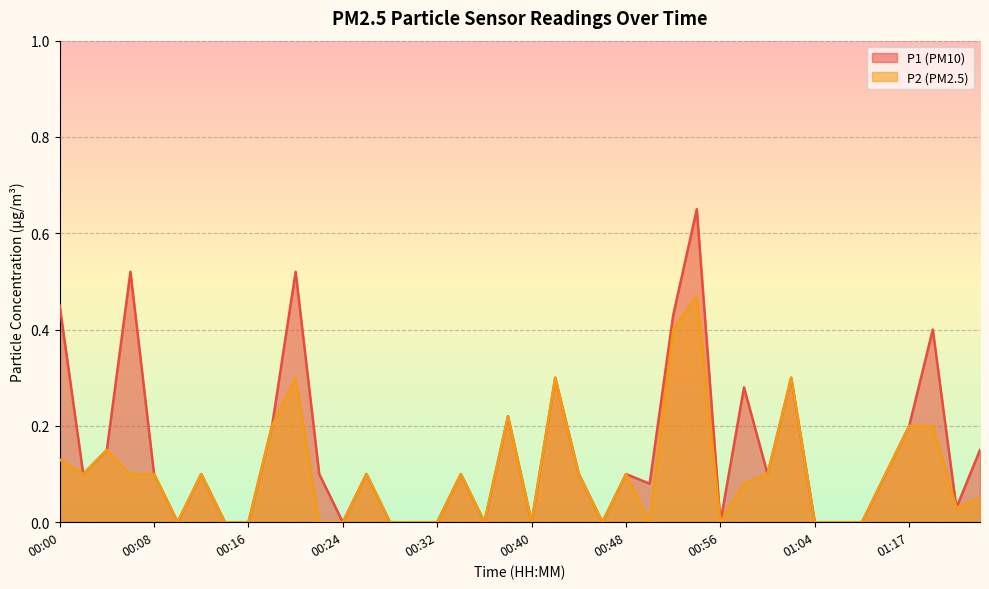

What is the average value of the P1 series?

0.1